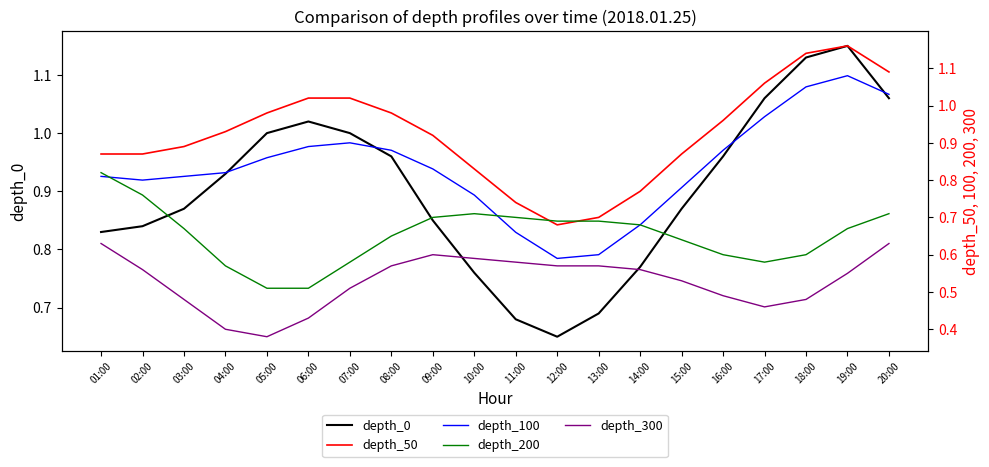

Is this an area chart (filled region under the line)?

No